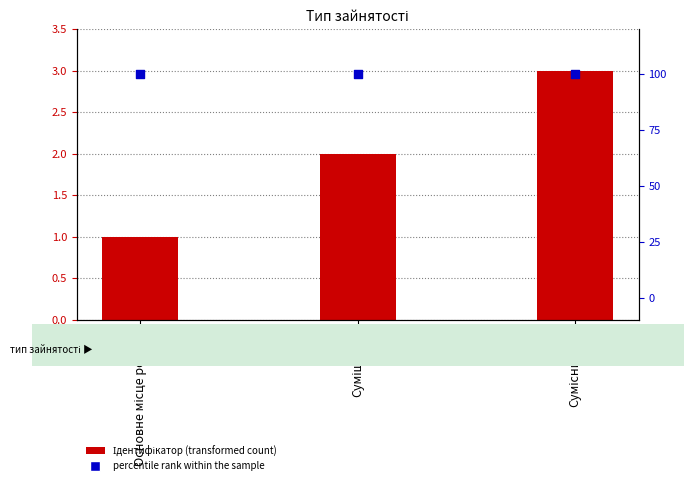

Which series contains the lowest Y value?

Ідентифікатор